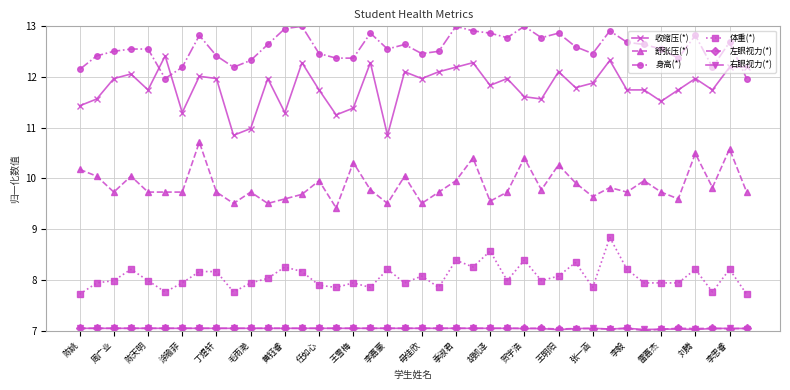

At how many categories does at least one series exceed 9?

40